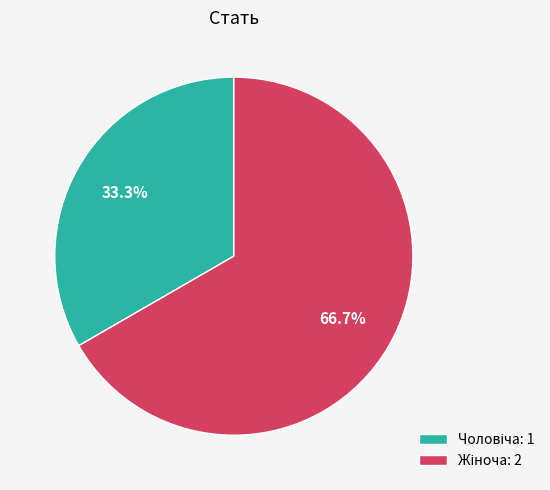

Is there a majority slice in this chart?

Yes